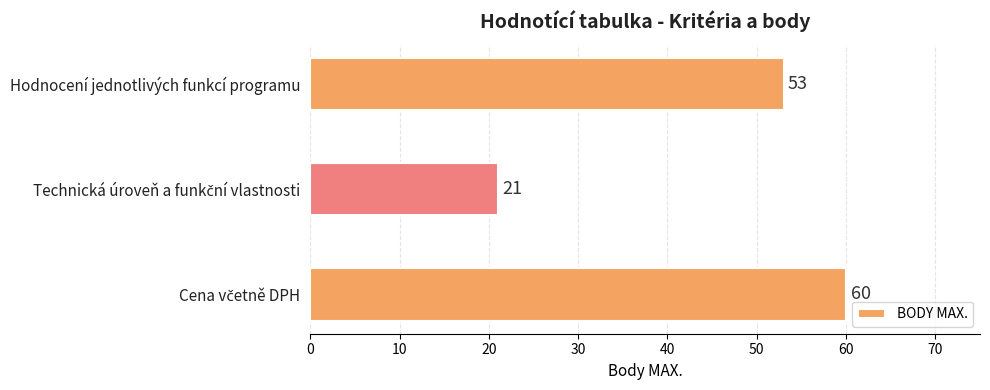

The value at Hodnocení jednotlivých funkcí programu is 26. True or false?

False